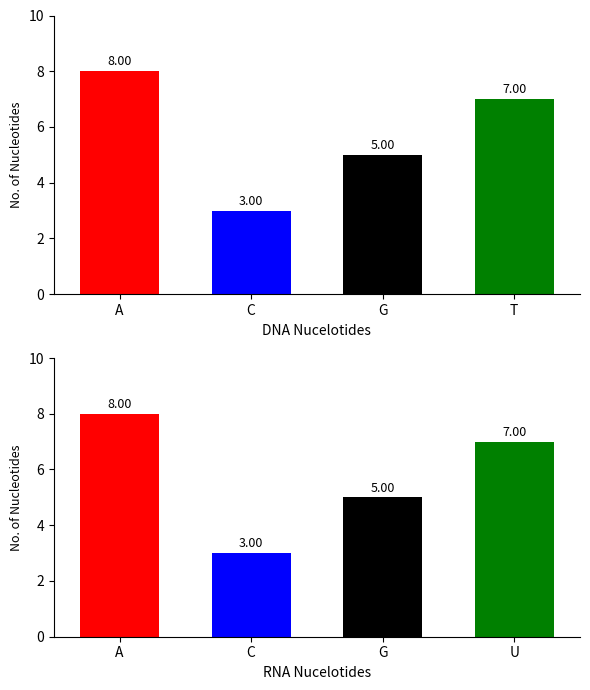

The value of DNA Nucelotides at A is 5. True or false?

False